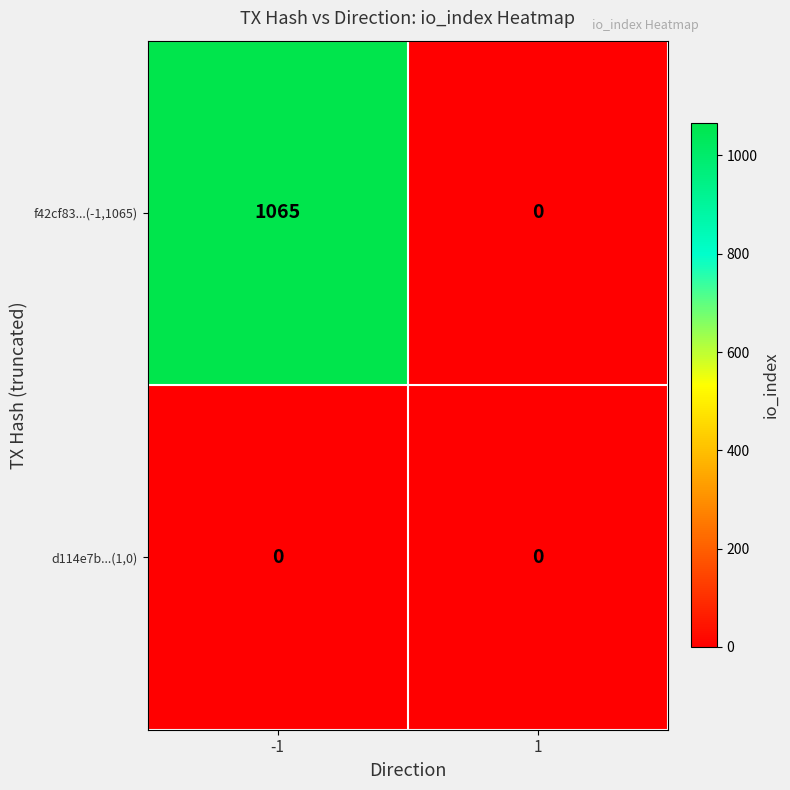

List the series in order of their overall mean, highest first.

f42cf83...(-1,1065), d114e7b...(1,0)